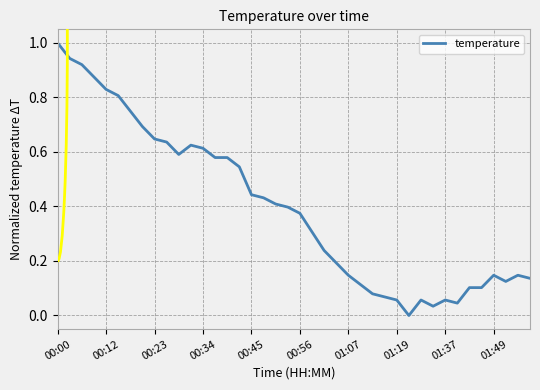

What is the maximum value shown in the chart?

1.0